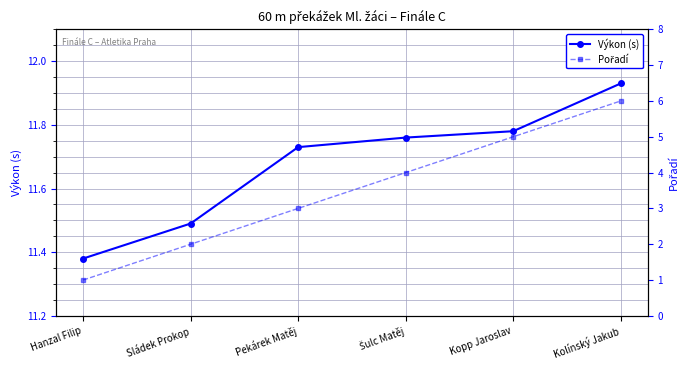

How many data points in Pořadí are less than 4?

3